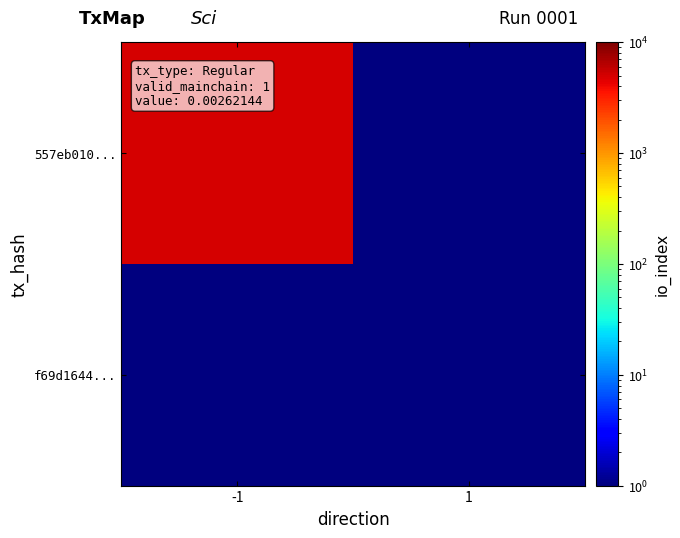

List the series in order of their peak value, lowest first.

f69d1644..., 557eb010...